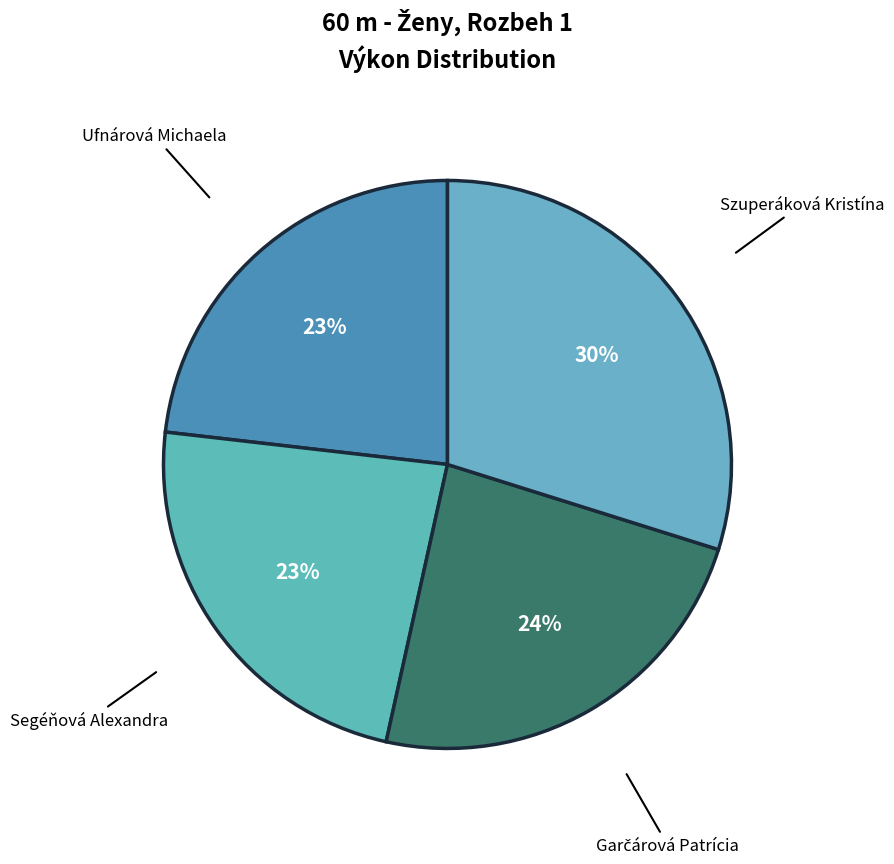

Is there any slice that represents more than half of the pie?

No